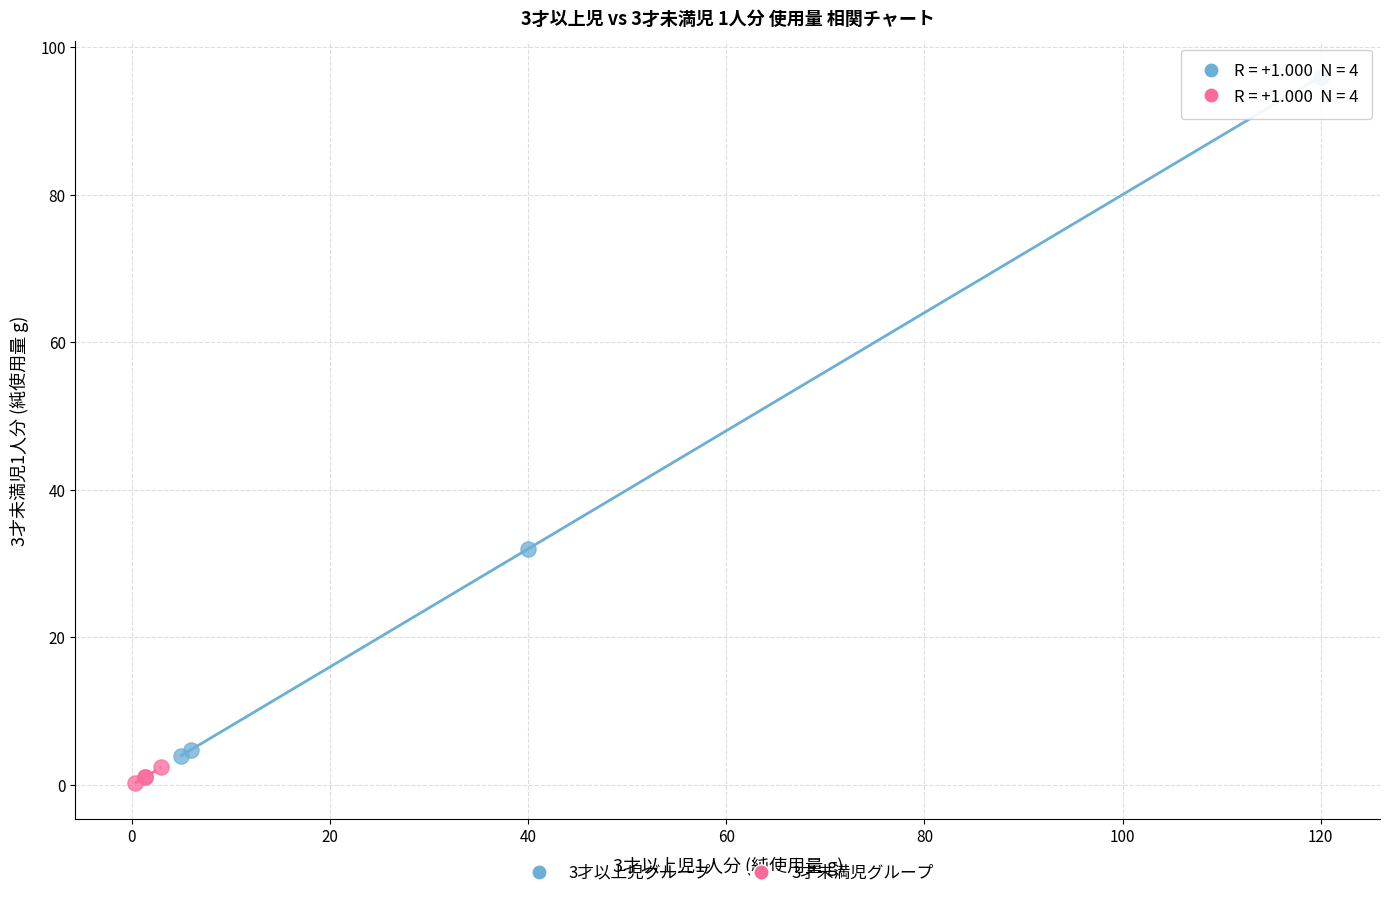

Which series contains the lowest Y value?

3才未満児グループ